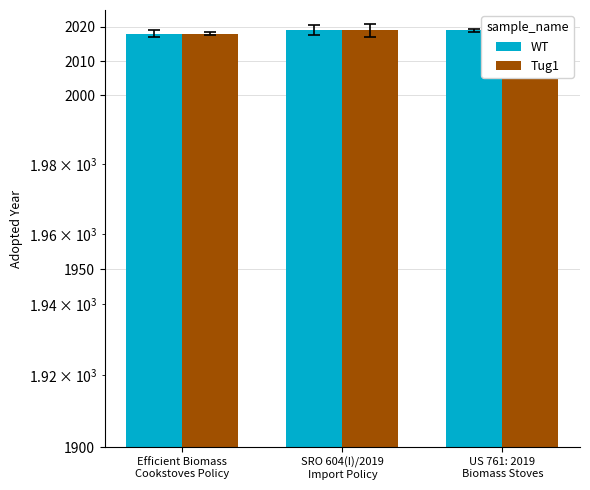

What is the average value of the WT series?

2019